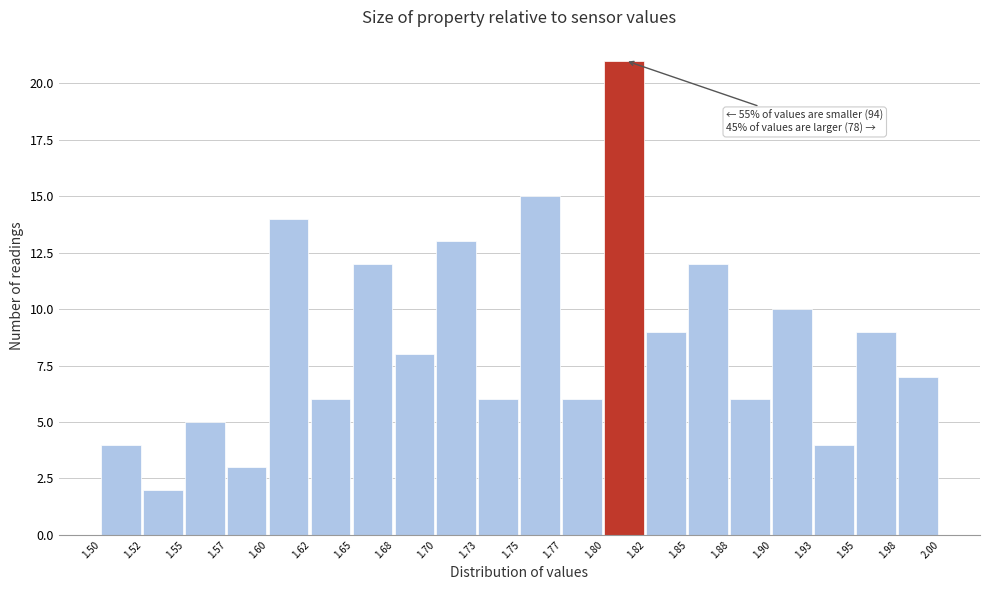

Which range on the x-axis has the tallest bar?

1.80 to 1.82